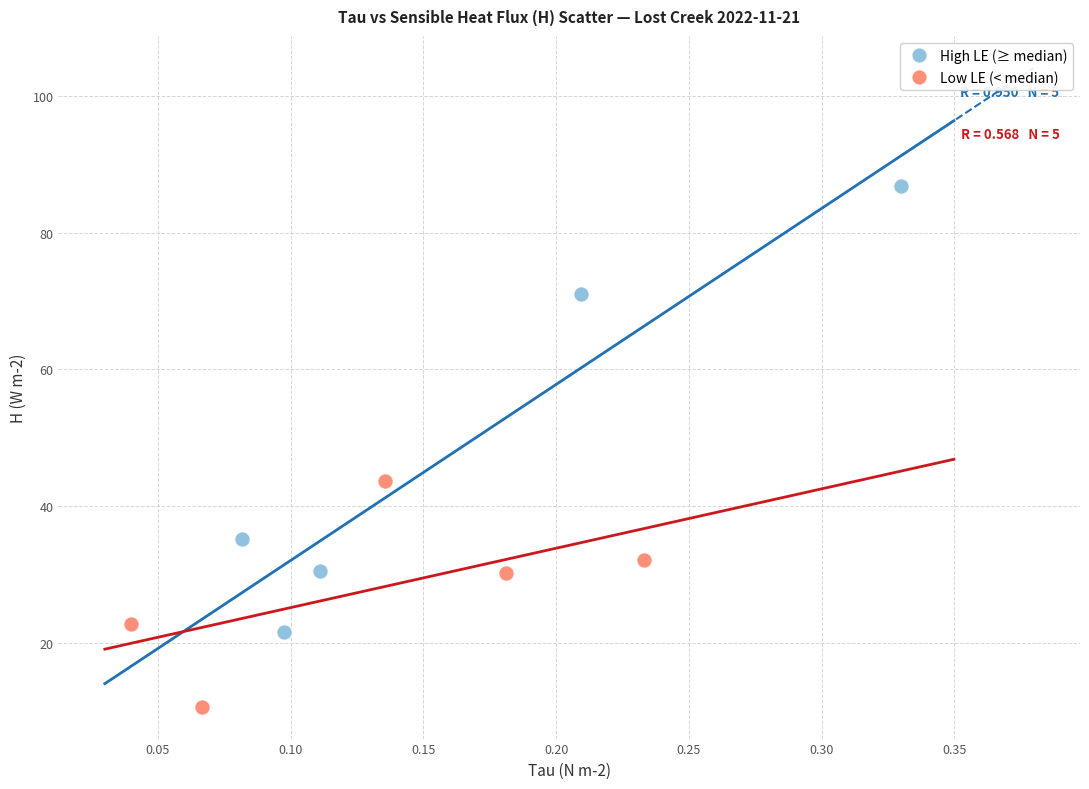

Which series reaches the minimum Y coordinate?

Low LE (< median)